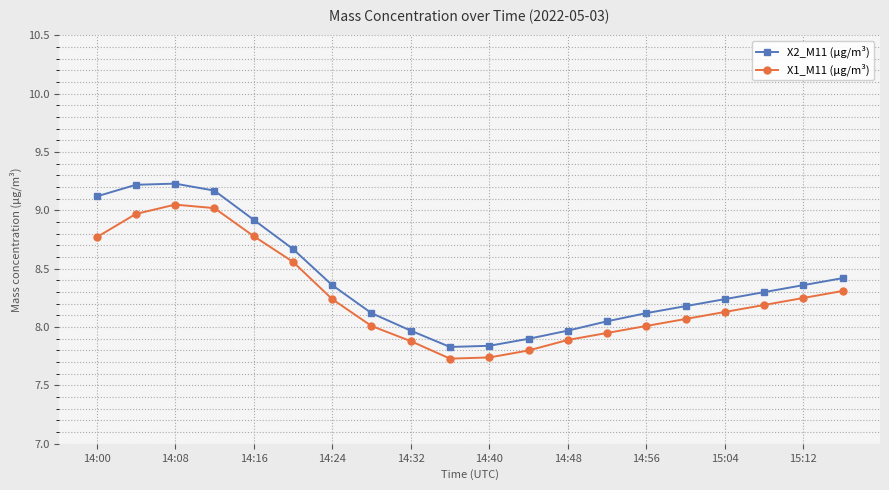

What is the highest value of the X2_M11 (μg/m³) series?

9.2